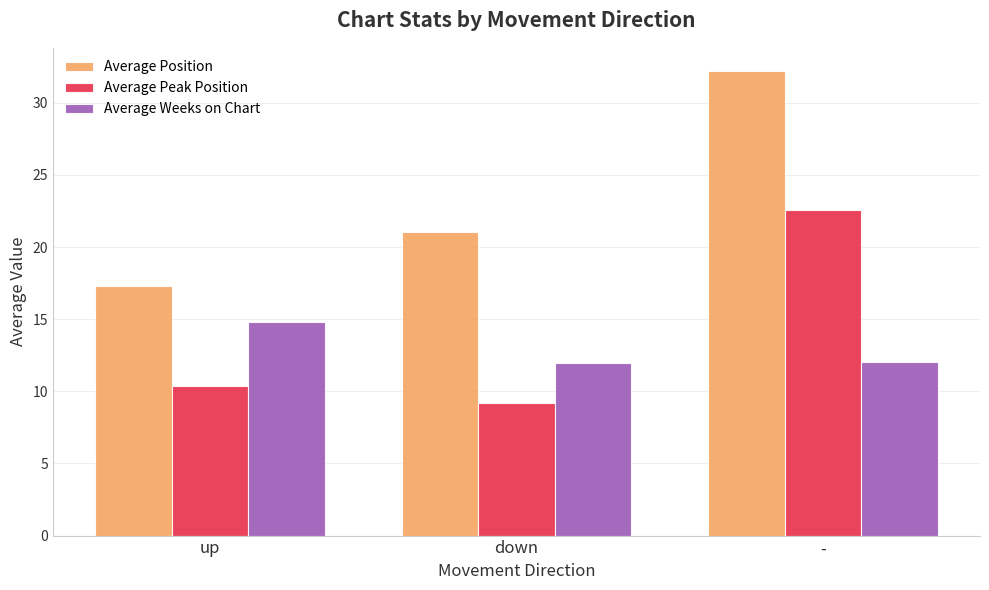

What is the difference between the Average Weeks on Chart values at down and -?

0.1